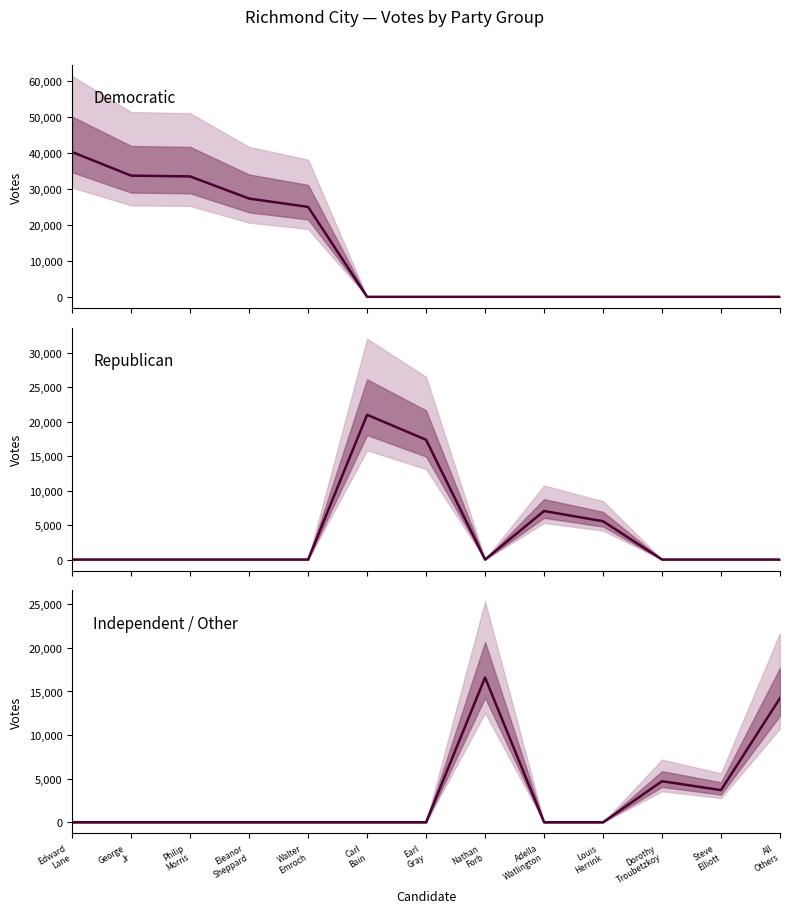

The value of Independent / Other at Dorothy
Troubetzkoy is 2451. True or false?

False